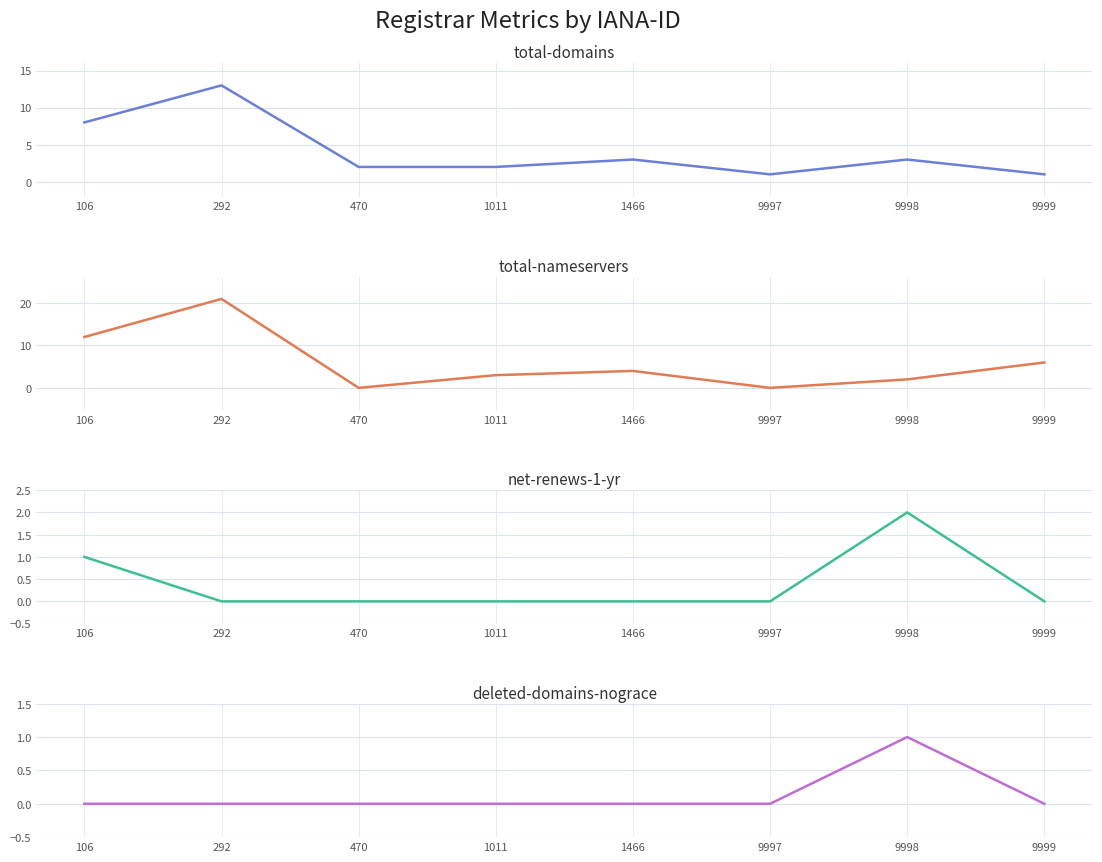

Count the net-renews-1-yr values in the range 0 to 1.

7